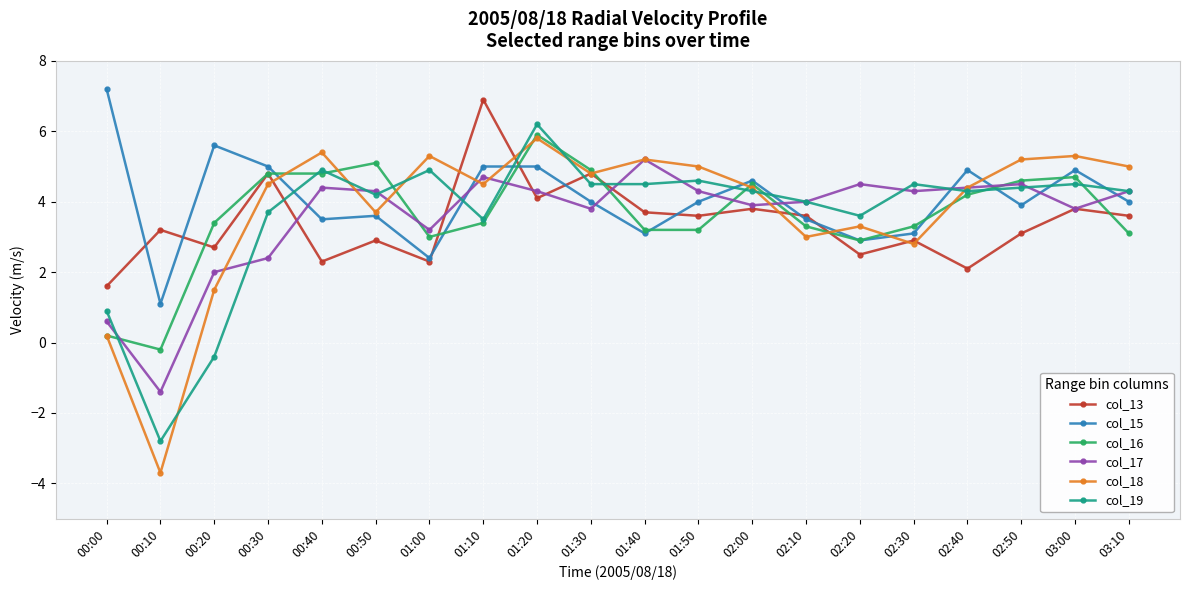

Which category has the highest value in the col_19 series?

01:20